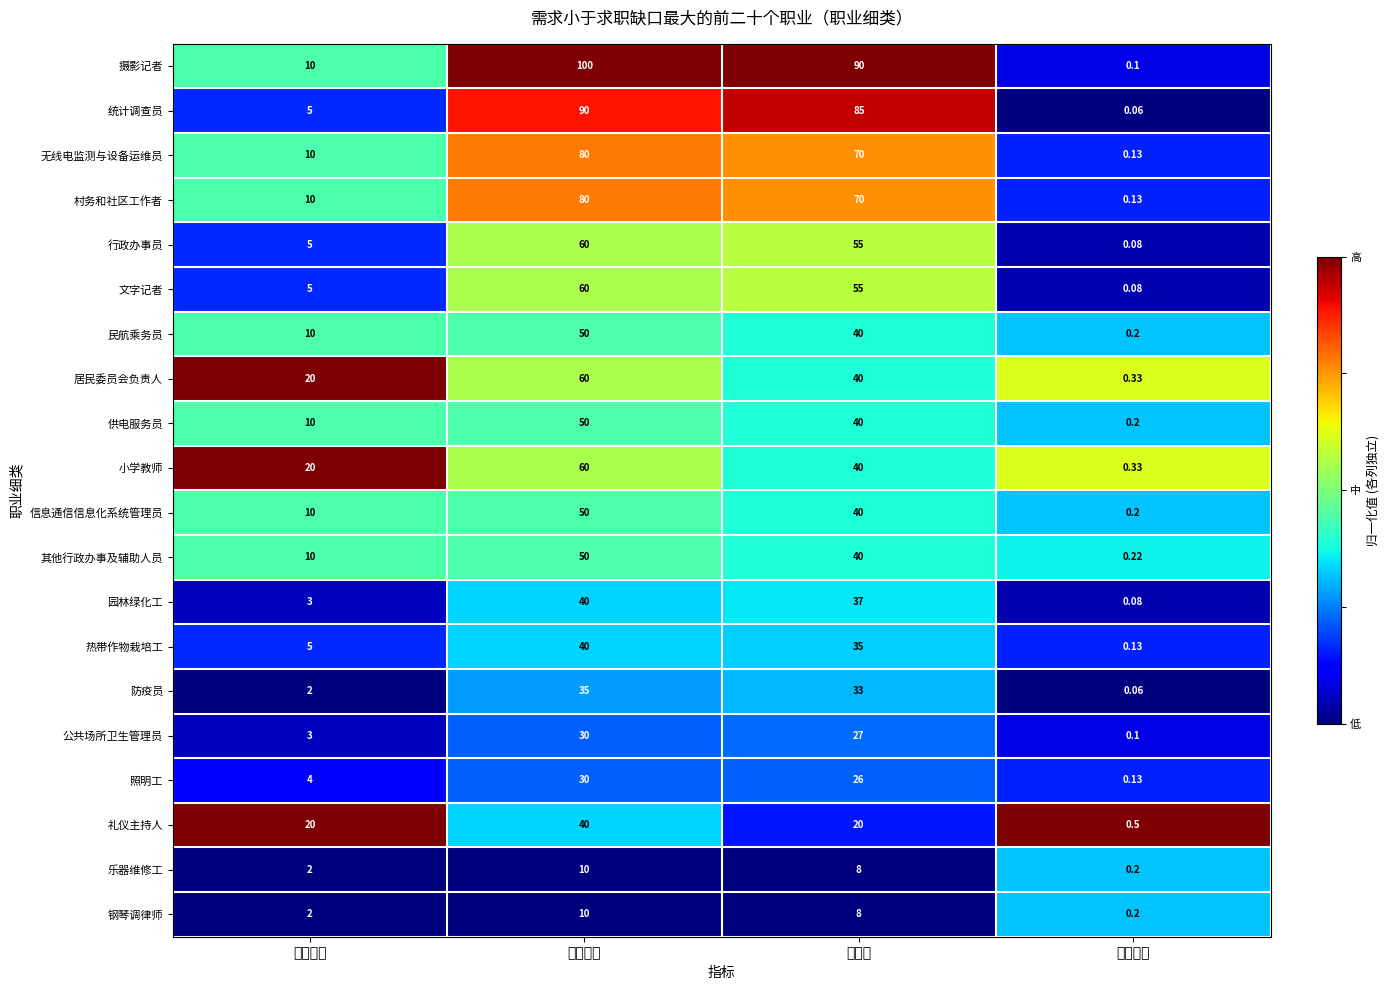

Which series has the largest range (max minus min)?

摄影记者